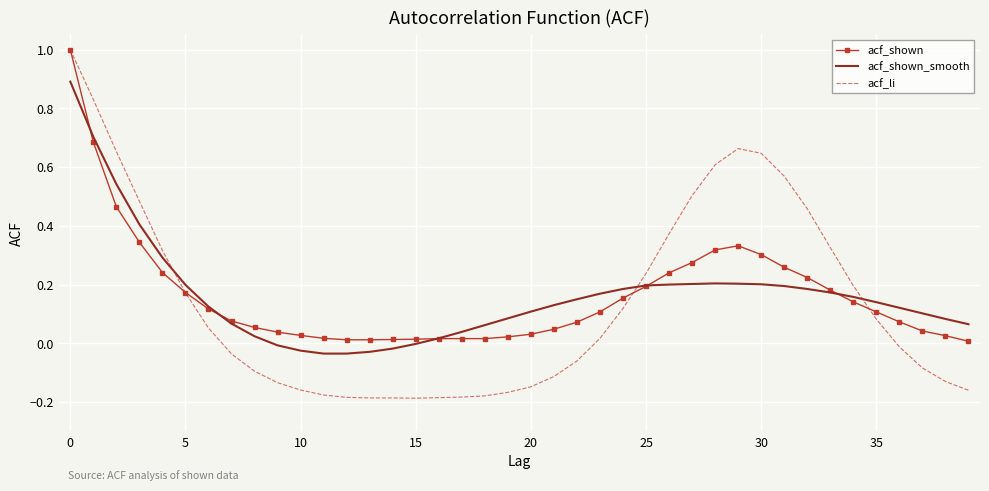

Which series has the widest spread of values?

acf_li